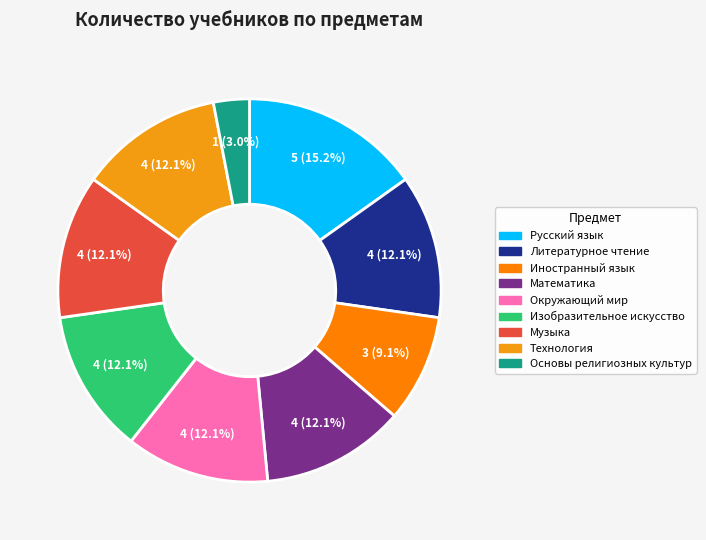

Which slice is the smallest?

Основы религиозных культур